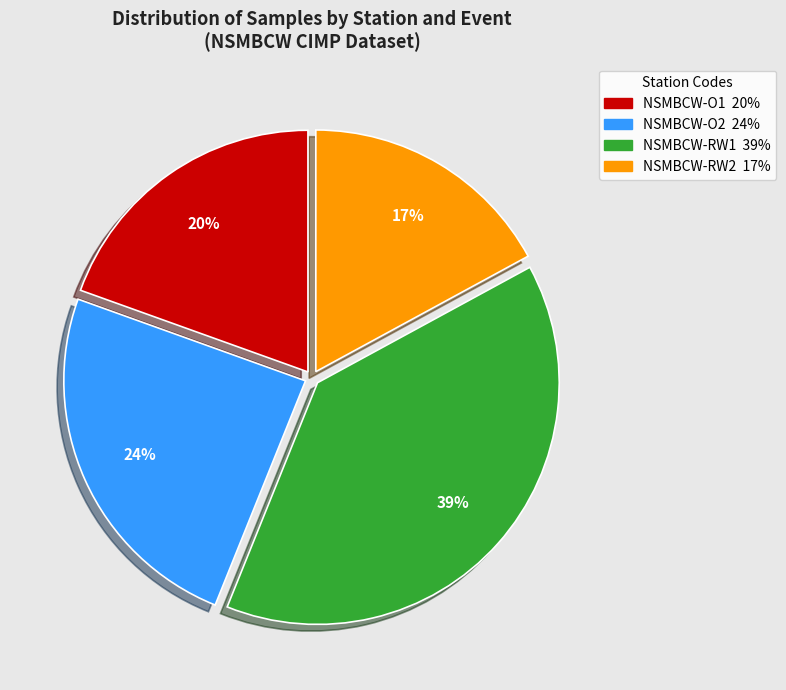

Does any single category account for the majority?

No